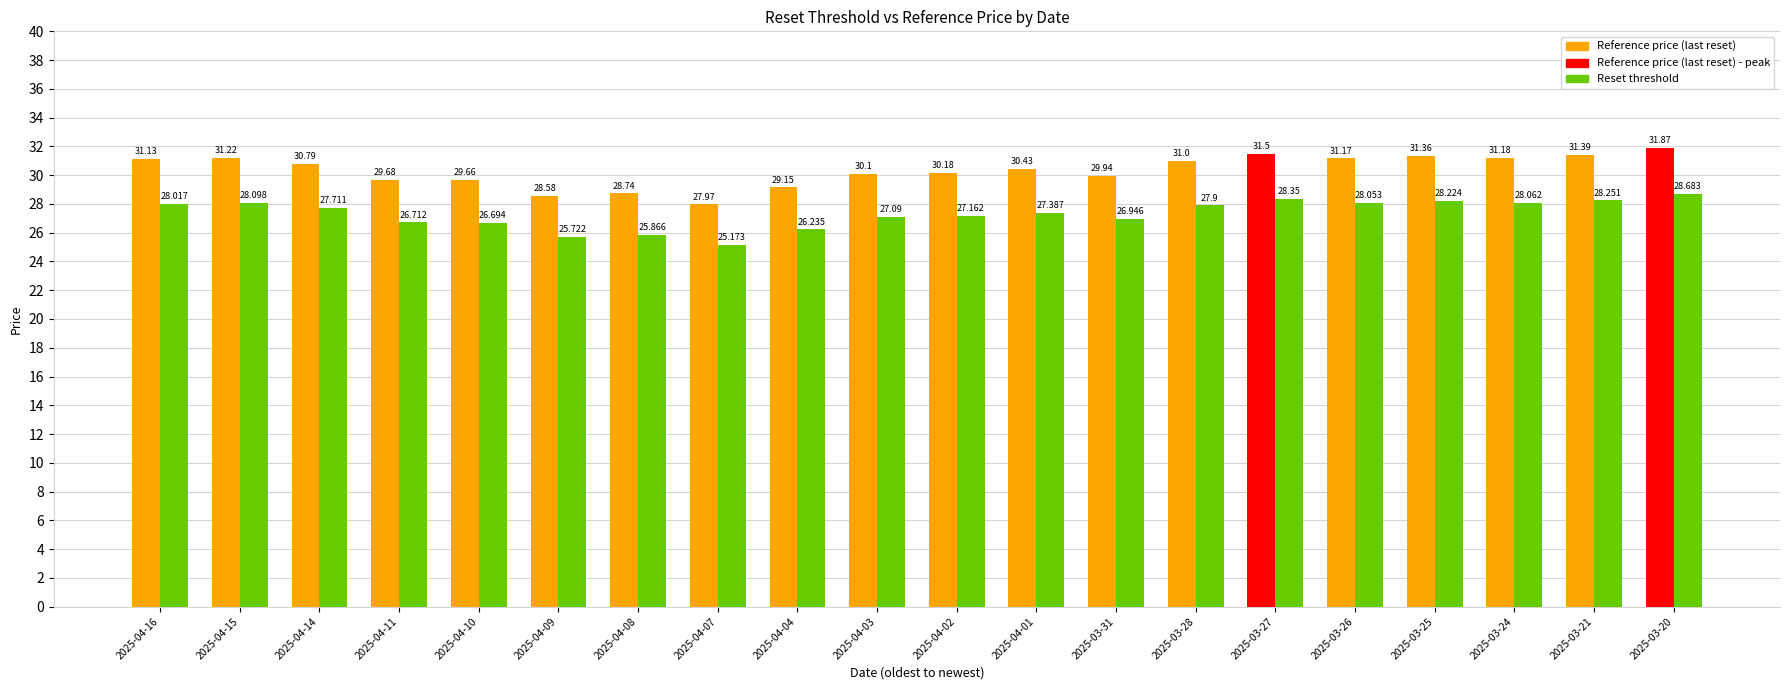

Rank the series by their maximum value, from lowest to highest.

Reset threshold, Reference price (last reset)